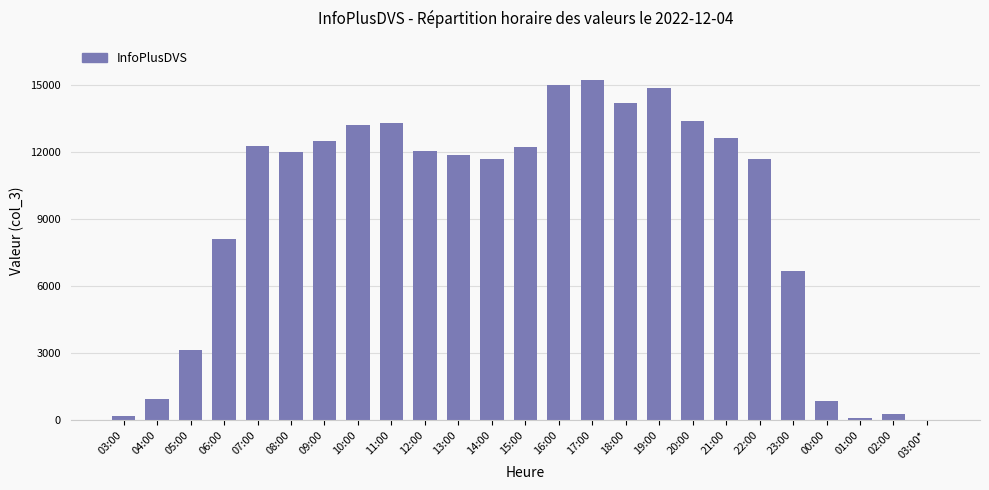

Are the bars horizontal?

No